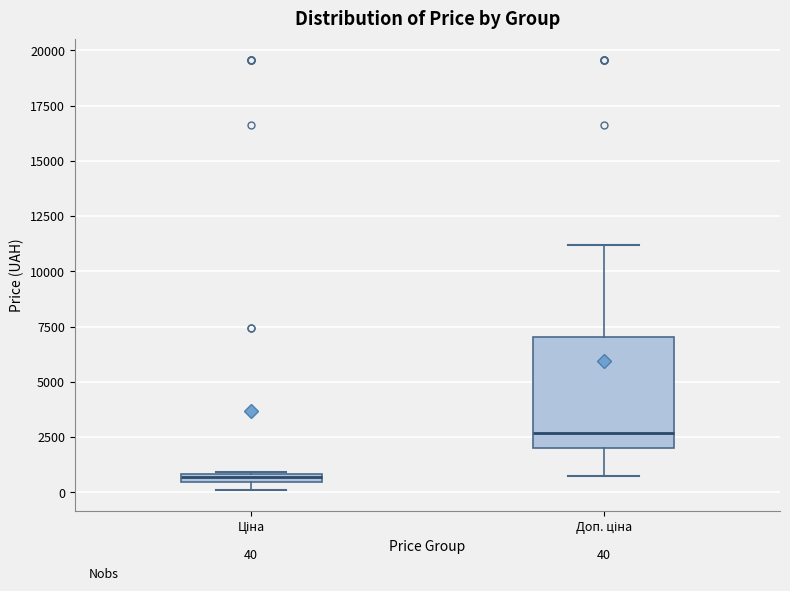

Which box is the tallest, from its lower edge to its upper edge?

Доп. ціна